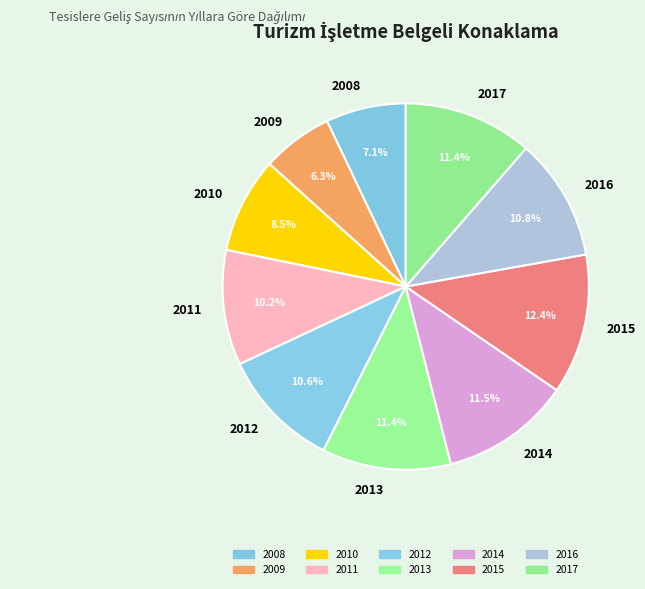

To the nearest percent, what is the difference between the largest and smallest slice percentages?

6%